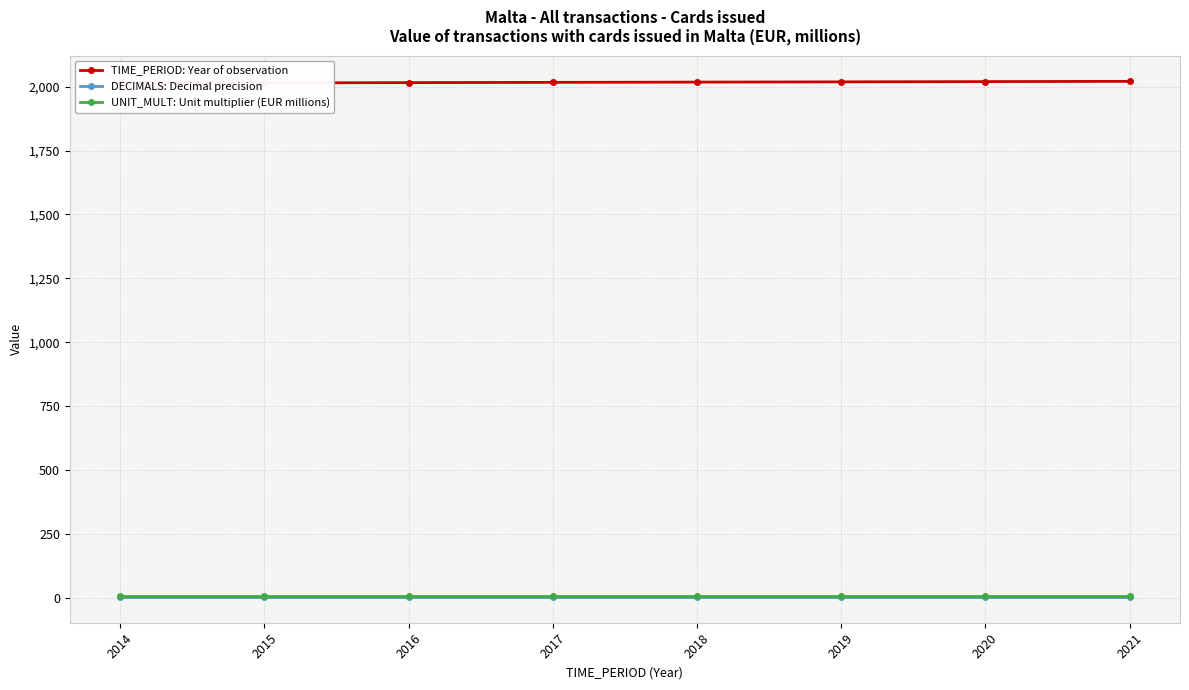

The value of UNIT_MULT: Unit multiplier (EUR millions) at 2015 is 9. True or false?

False